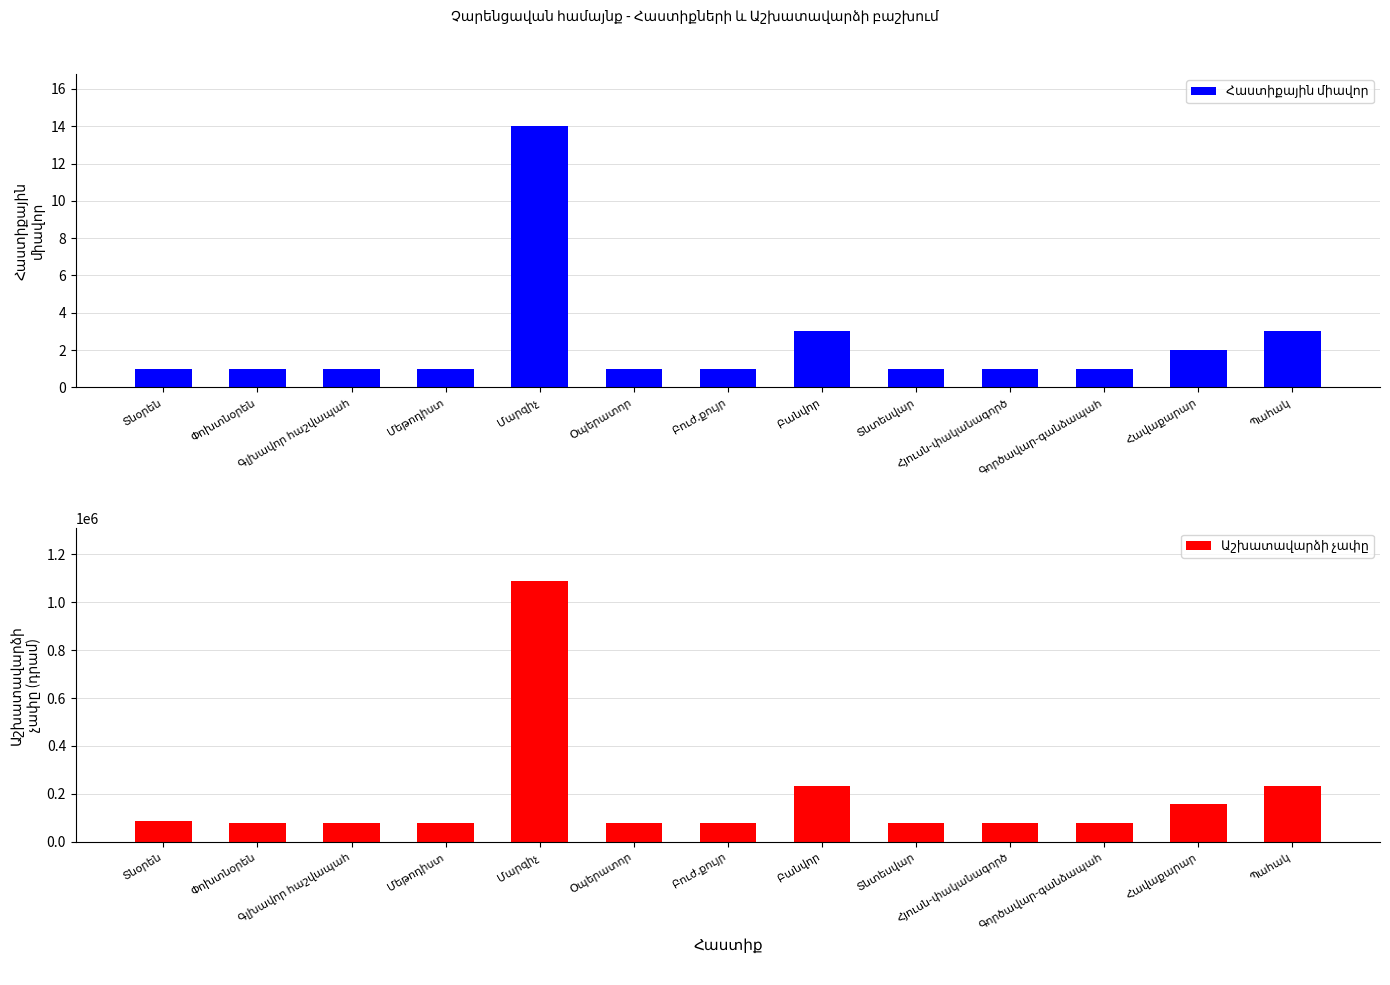

List the series in order of their overall mean, highest first.

Աշխատավարձի չափը, Հաստիքային միավոր